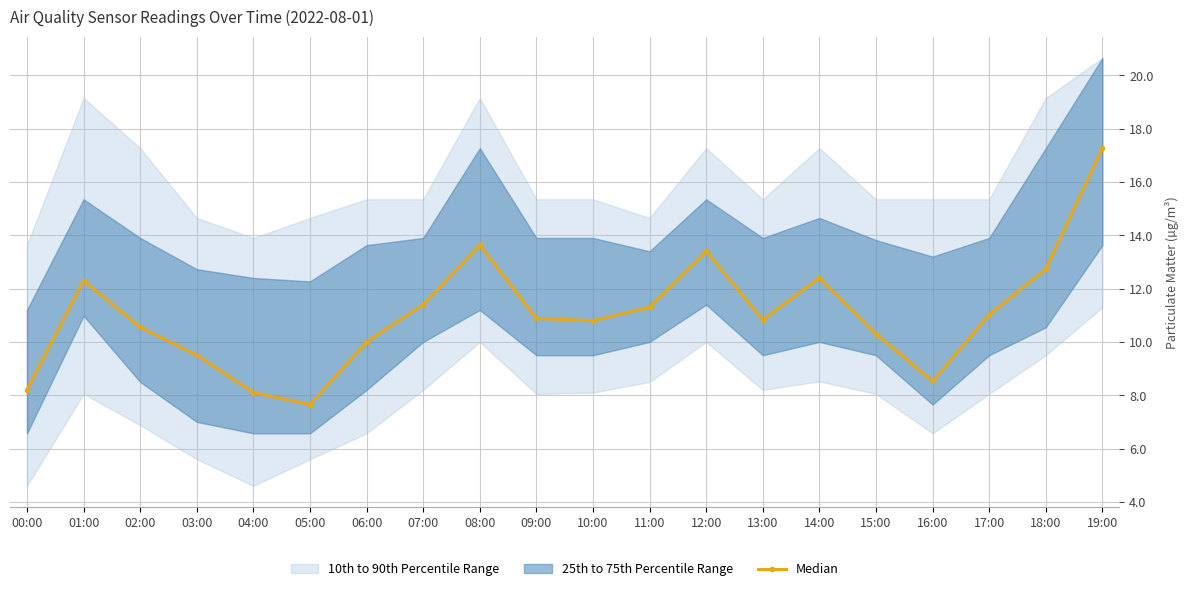

Reading right to left, what are all the values shown in this chart?

17.3	12.7	11.0	8.5	10.3	12.4	10.8	13.4	11.3	10.8	10.9	13.6	11.4	10.0	7.7	8.1	9.5	10.6	12.3	8.2